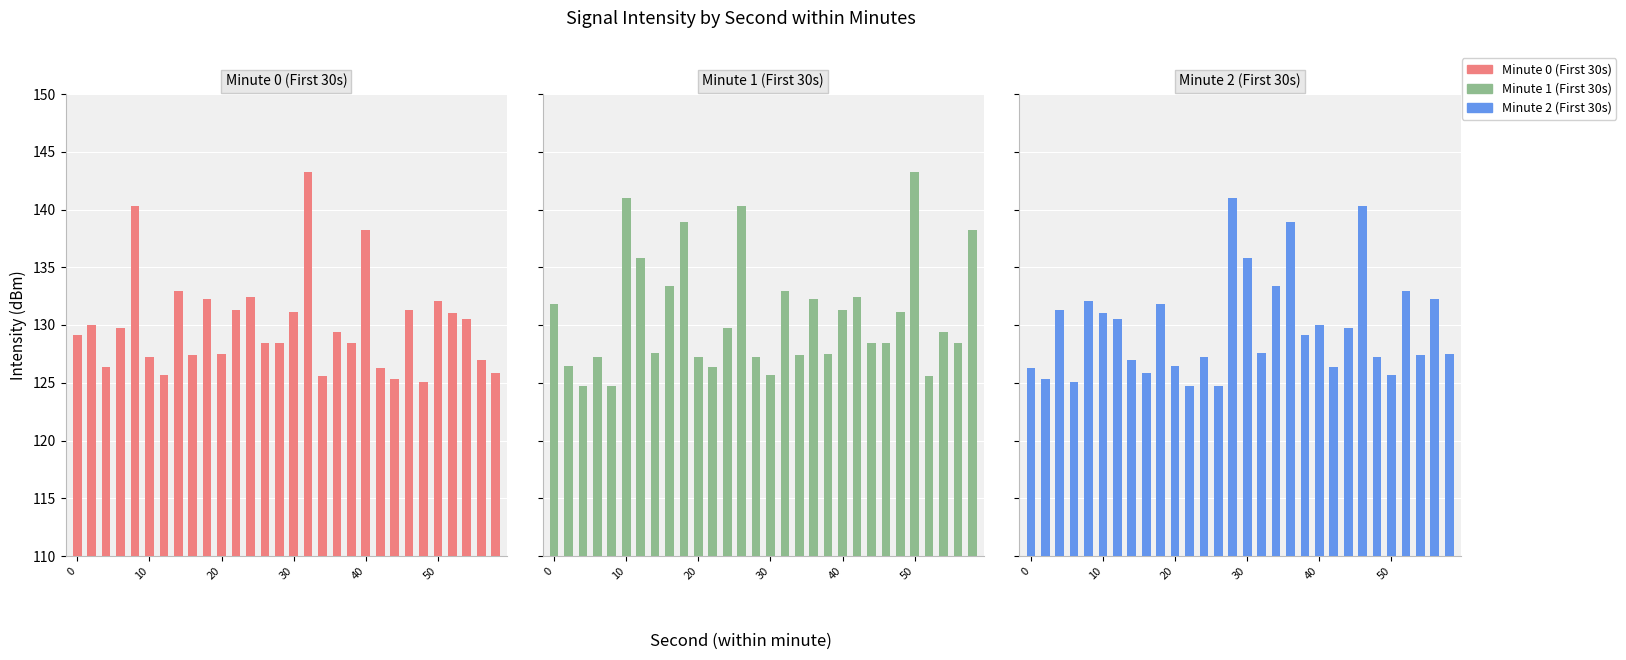

Where is min_1 nearest to the value 133?

16